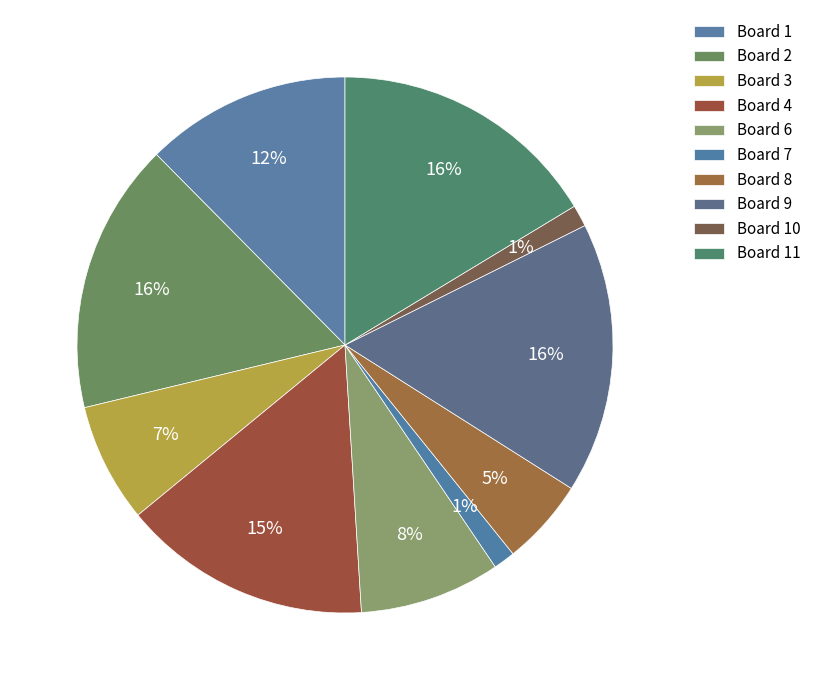

How many segments does this pie chart have?

10